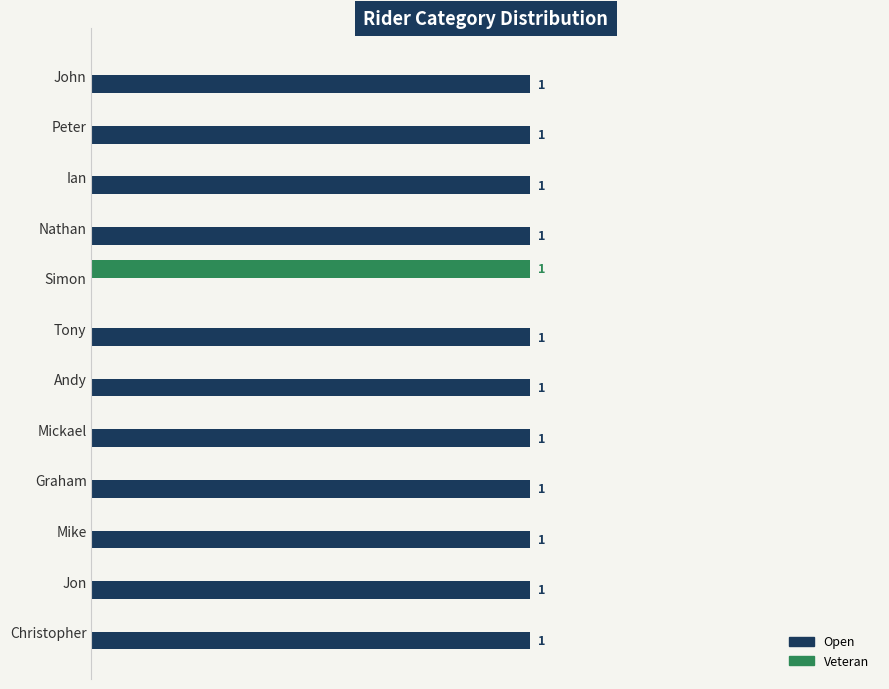

Which series has the largest total across all categories?

Open